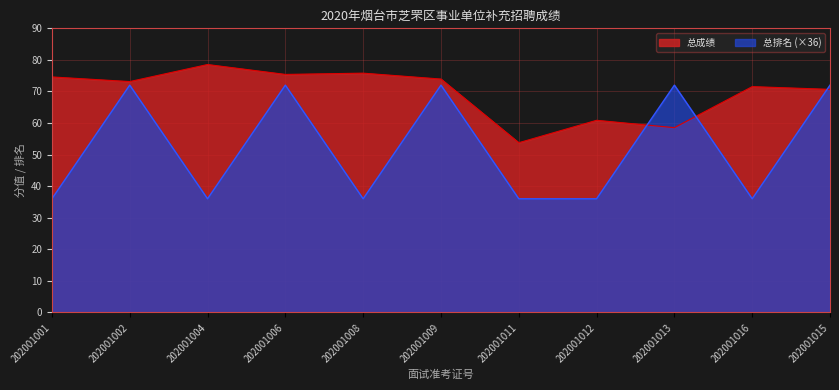

Count the number of categories in the chart.

11